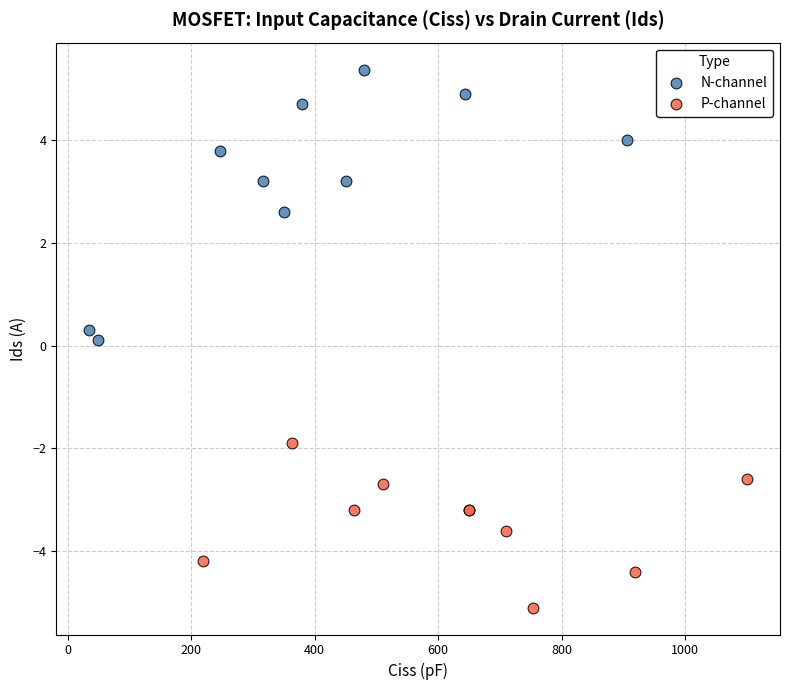

What are all the series names shown in the legend?

N-channel, P-channel